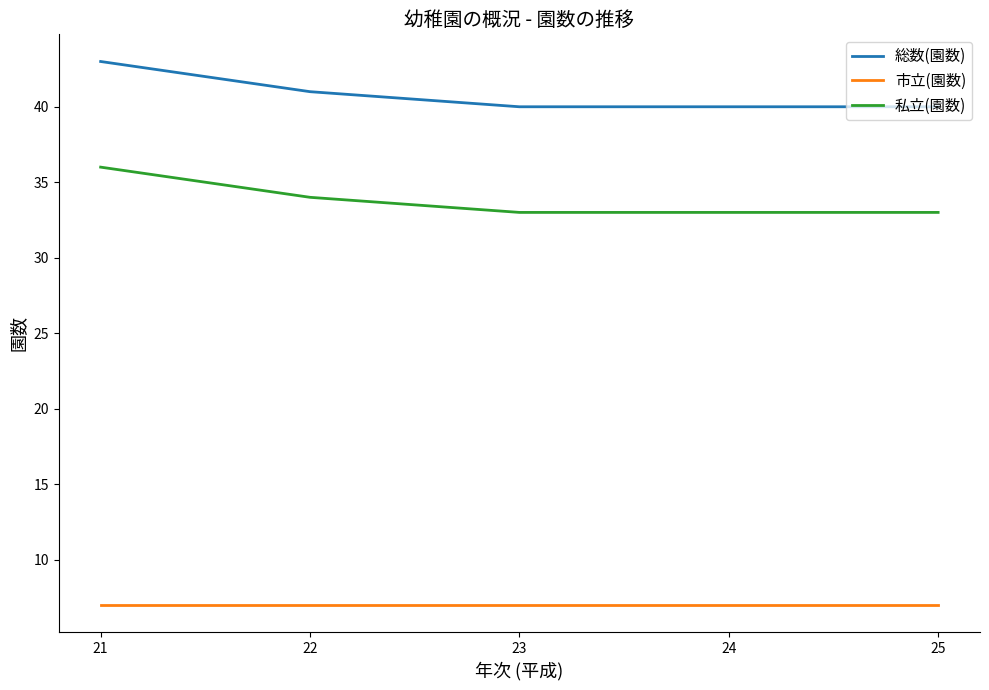

Rank the series by their average value, from lowest to highest.

市立(園数), 私立(園数), 総数(園数)